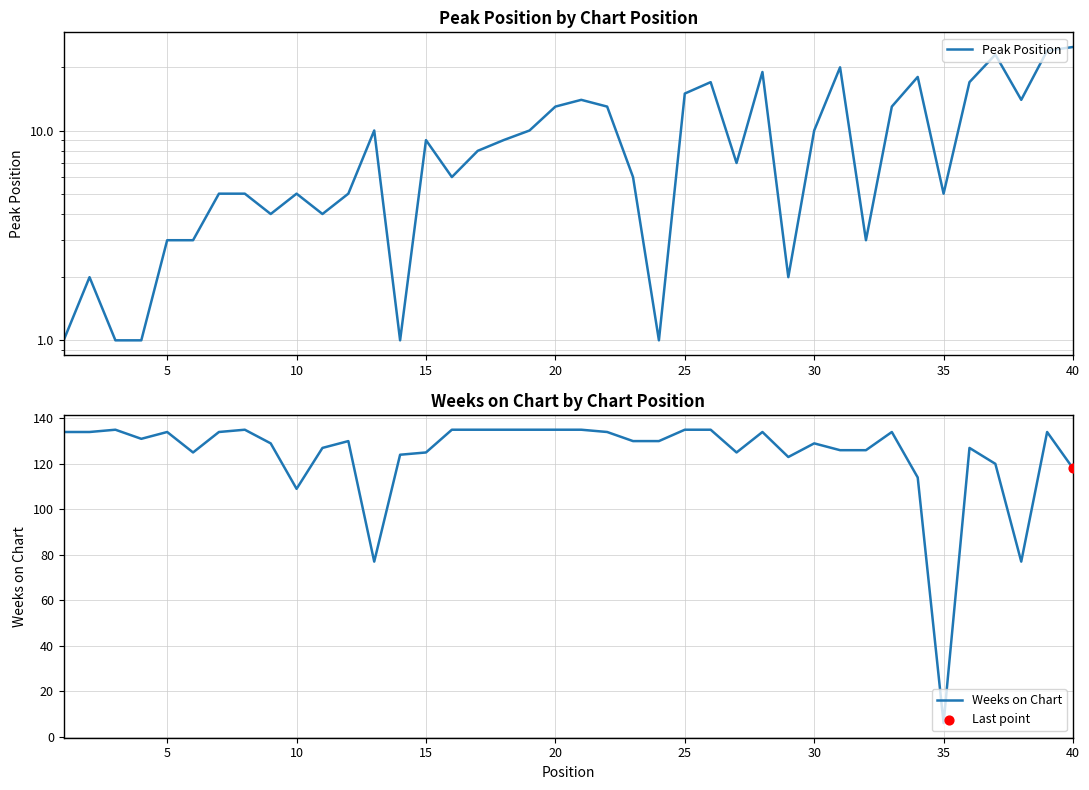

Is the value of Weeks on Chart at 20 greater than the value of Peak Position at 35?

Yes